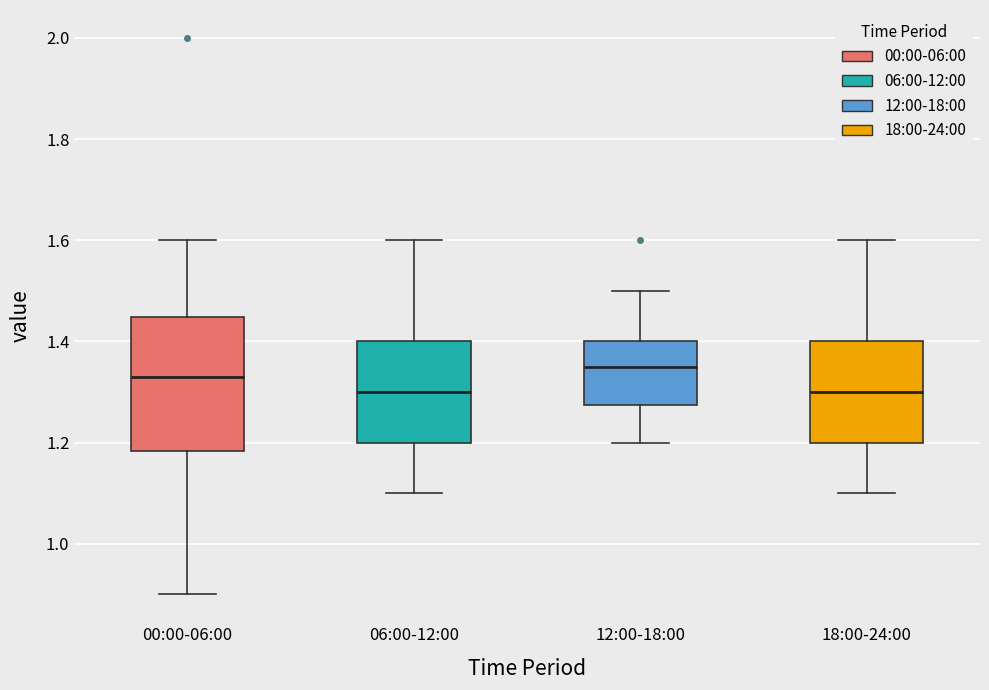

Where is the upper edge of the box for 00:00-06:00 on the y-axis? The values are not printed on the chart, so give them approximately, as read against the axis.

1.44